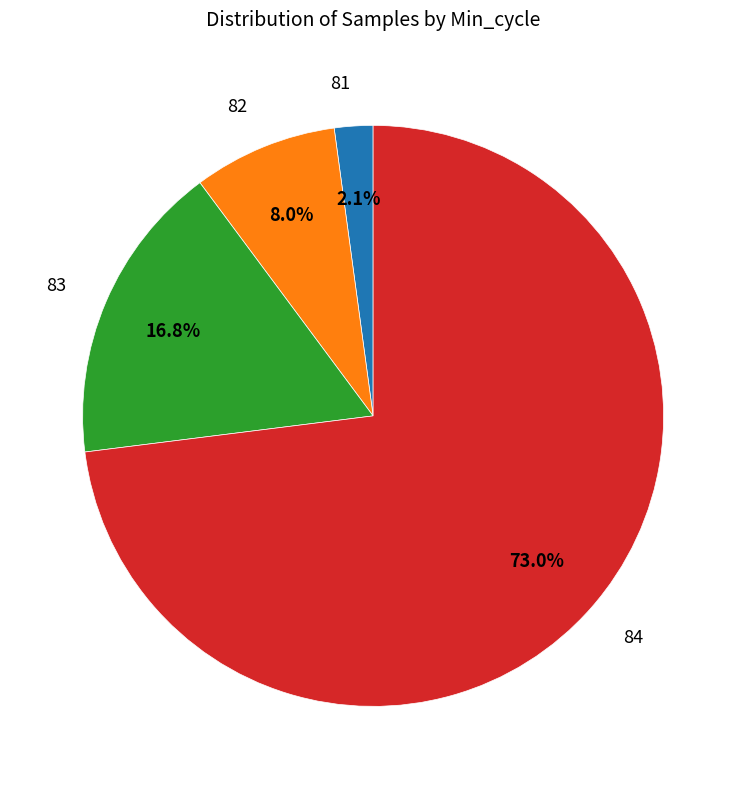

Is there any slice that represents more than half of the pie?

Yes